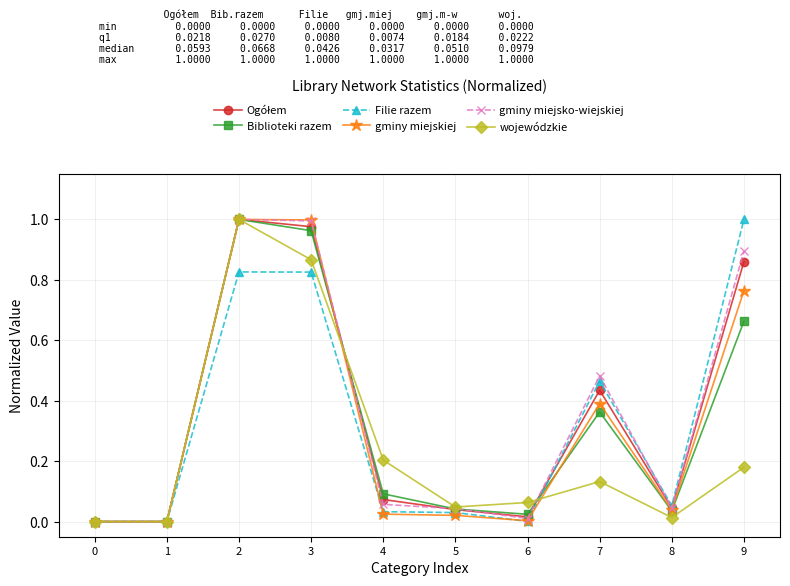

Is the value of Filie razem at 5 greater than the value of gminy miejskiej at 2?

No